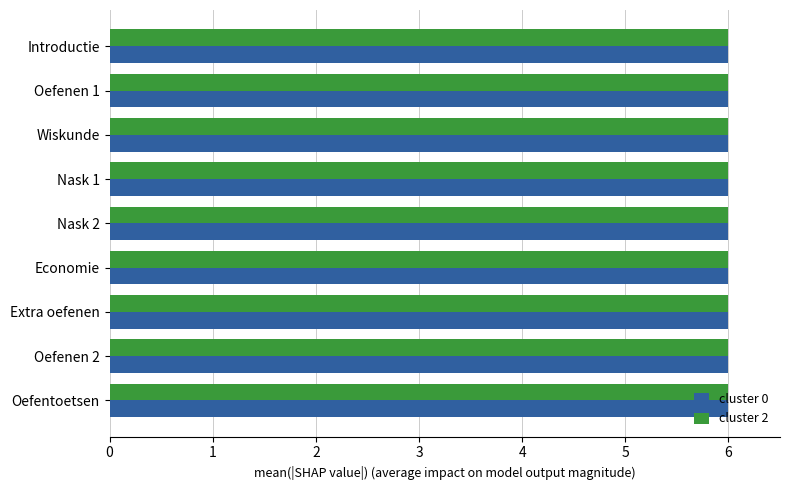

Is it true that cluster 2 equals 6.0 at Nask 2?

True